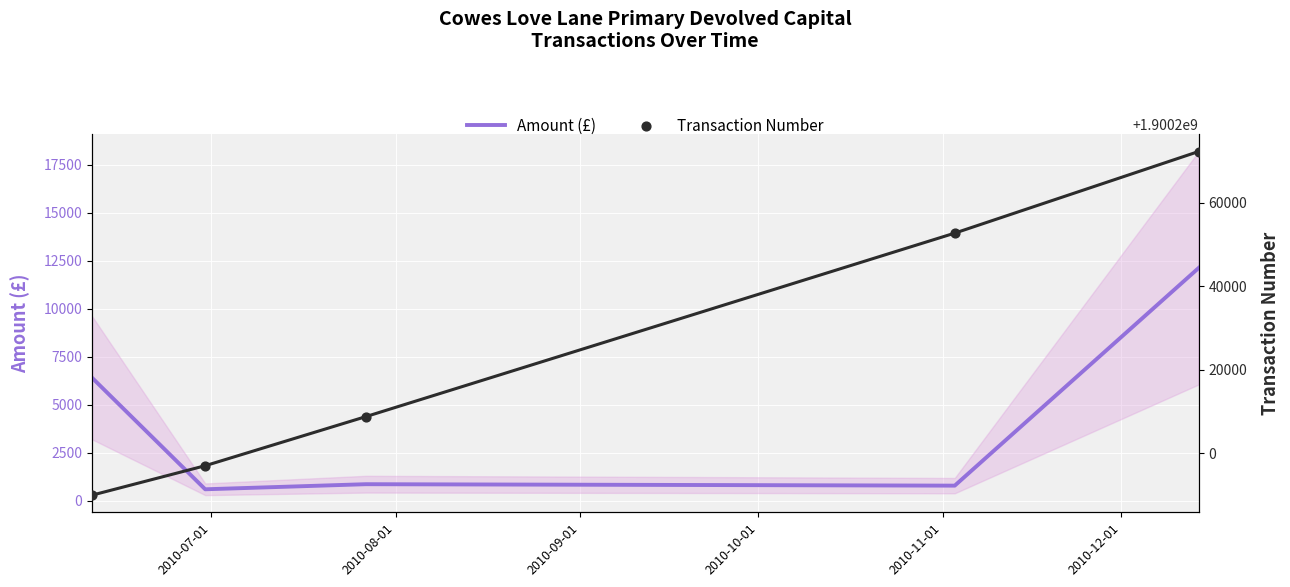

What is the maximum value for Amount (£)?

12125.0